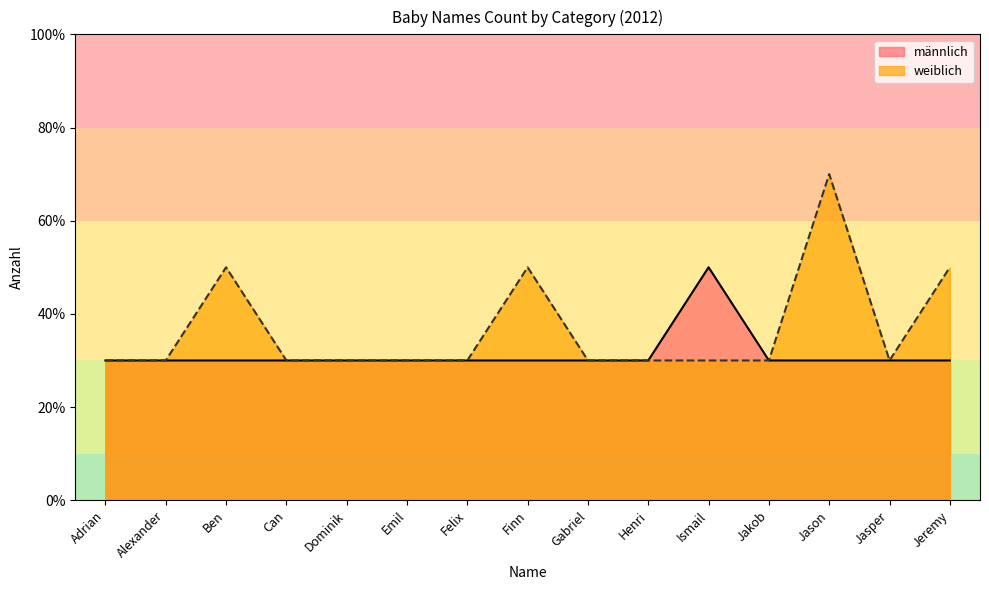

At which label does weiblich reach its minimum?

Adrian